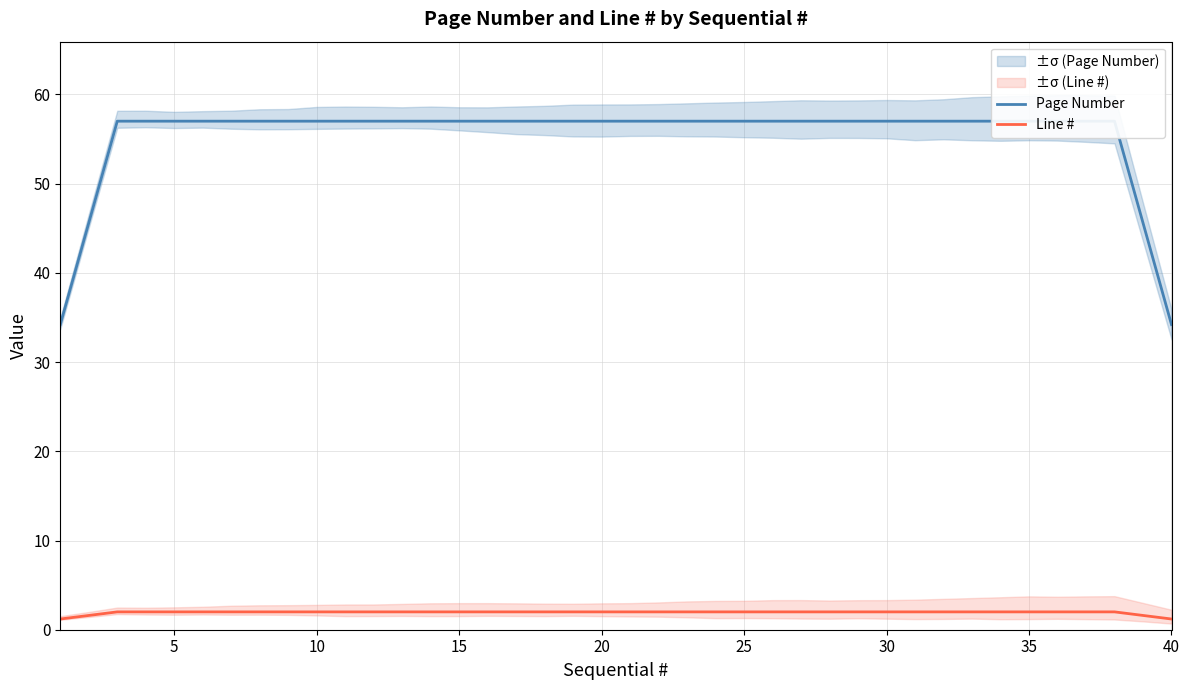

The value of Line # at 20 is 2.0. True or false?

True